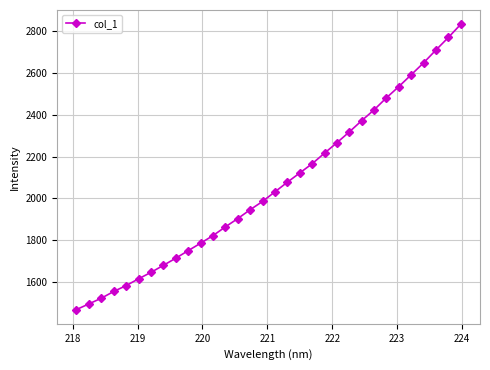

What is the value of the 22nd point from the left?

2267.0